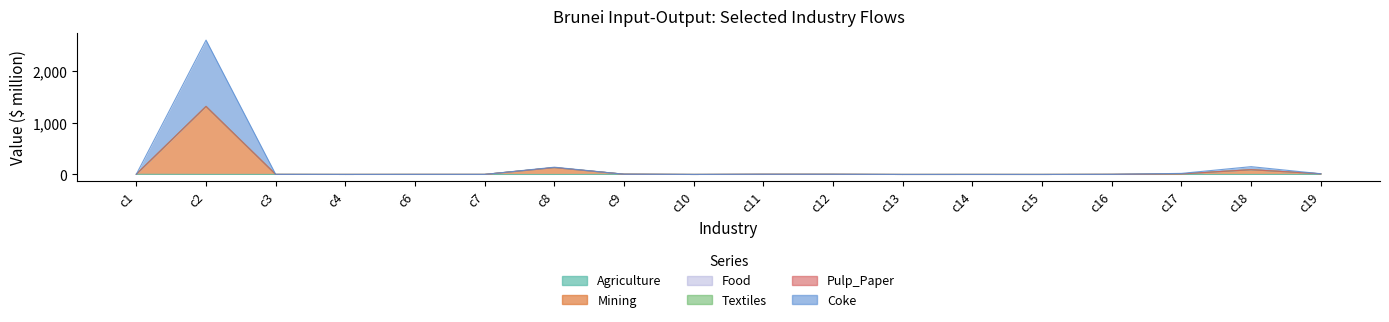

Between c9 and c11, which is larger?

c9